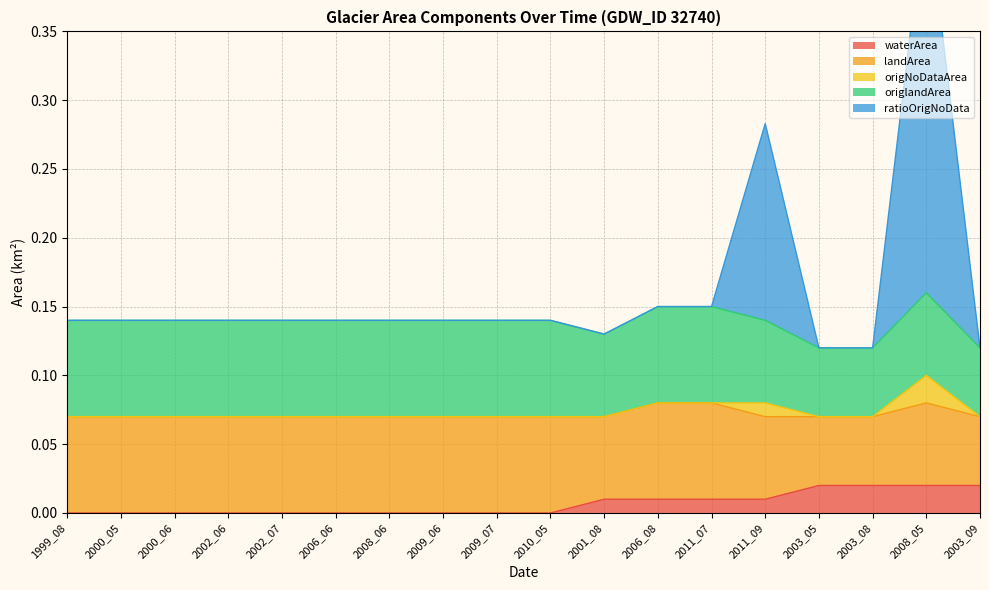

True or false: waterArea has more than 1 interior local peaks.

False